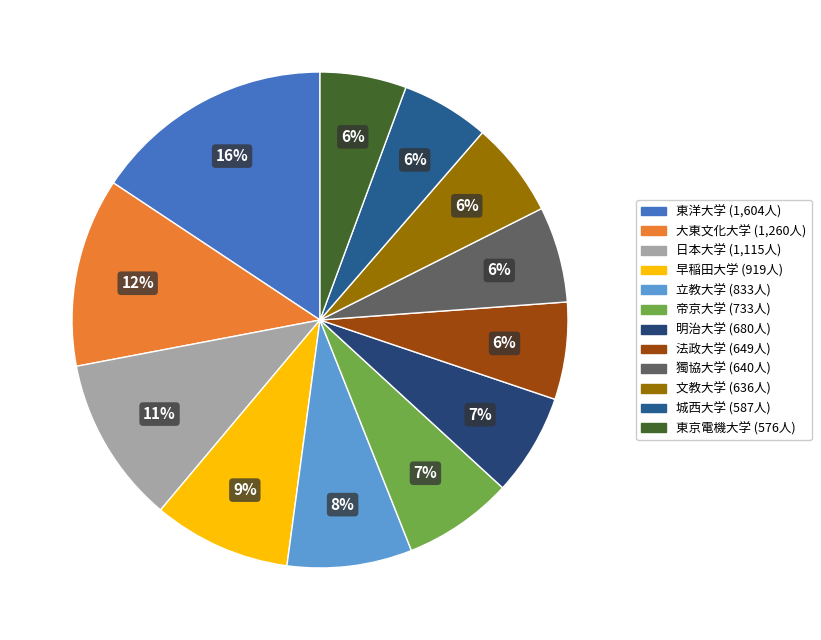

Is there a majority slice in this chart?

No